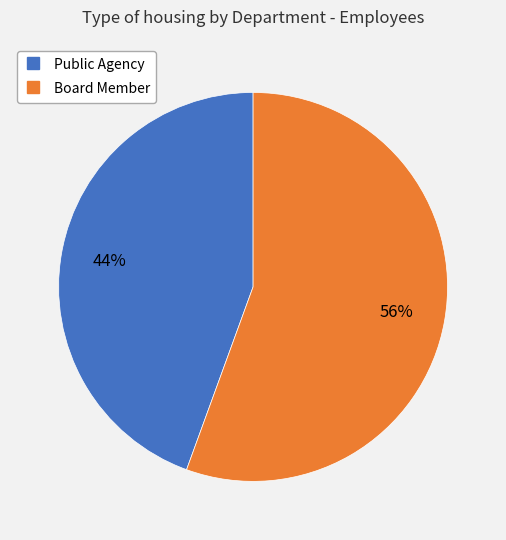

Rank the categories by value from highest to lowest.

Board Member, Public Agency